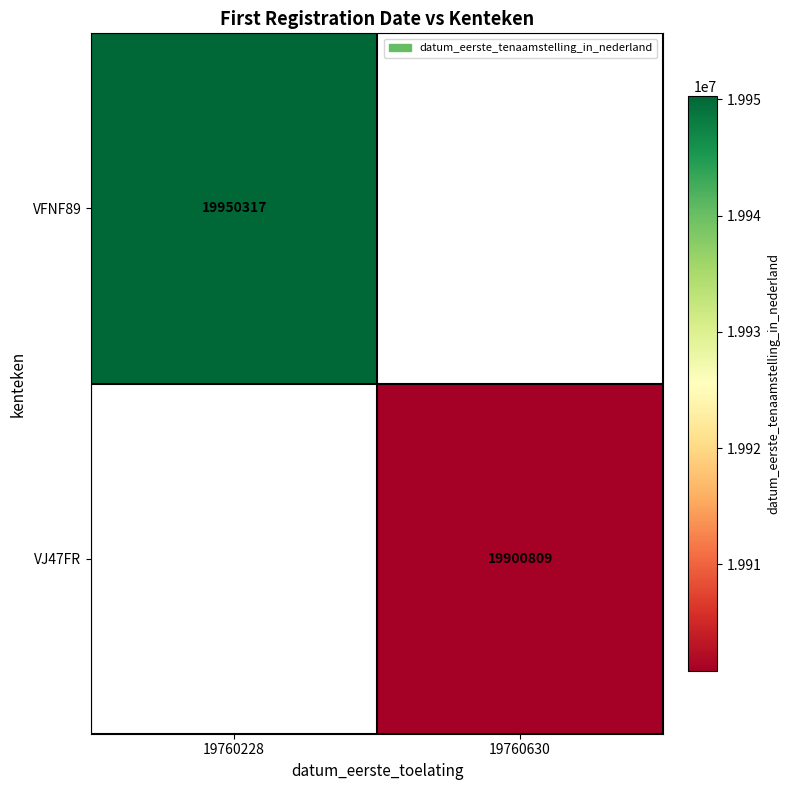

The VFNF89 series shows 5995285 at 19760228. True or false?

False